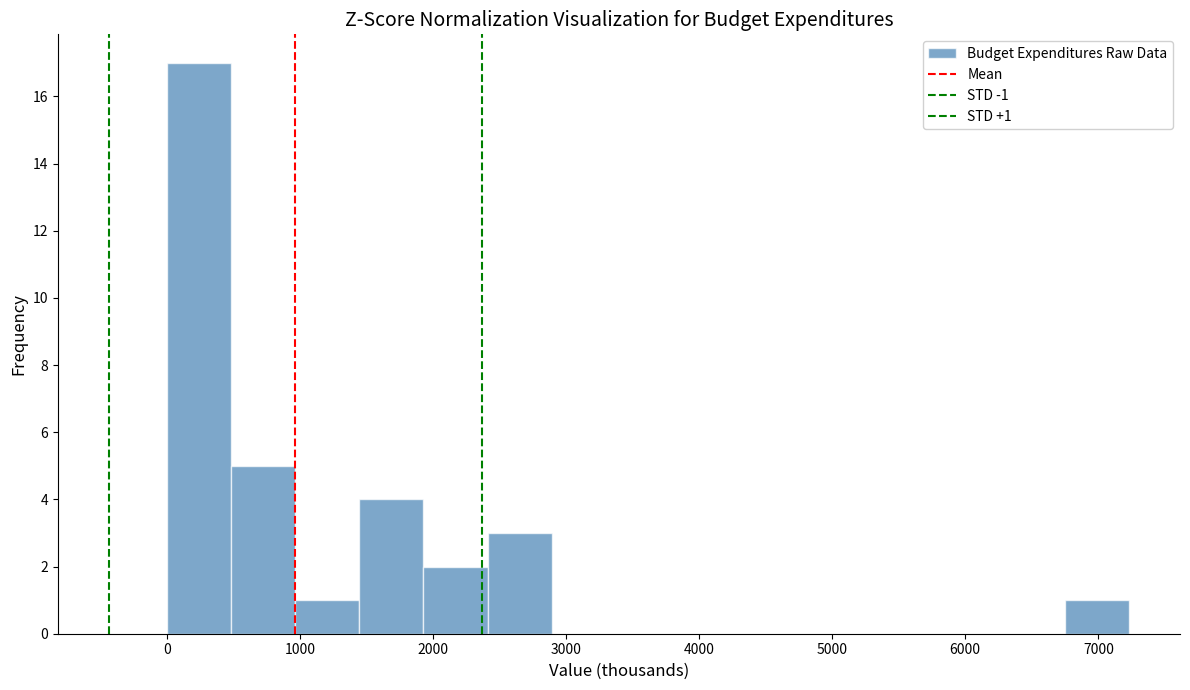

Over which range of the x-axis is the bar tallest?

0 to 500